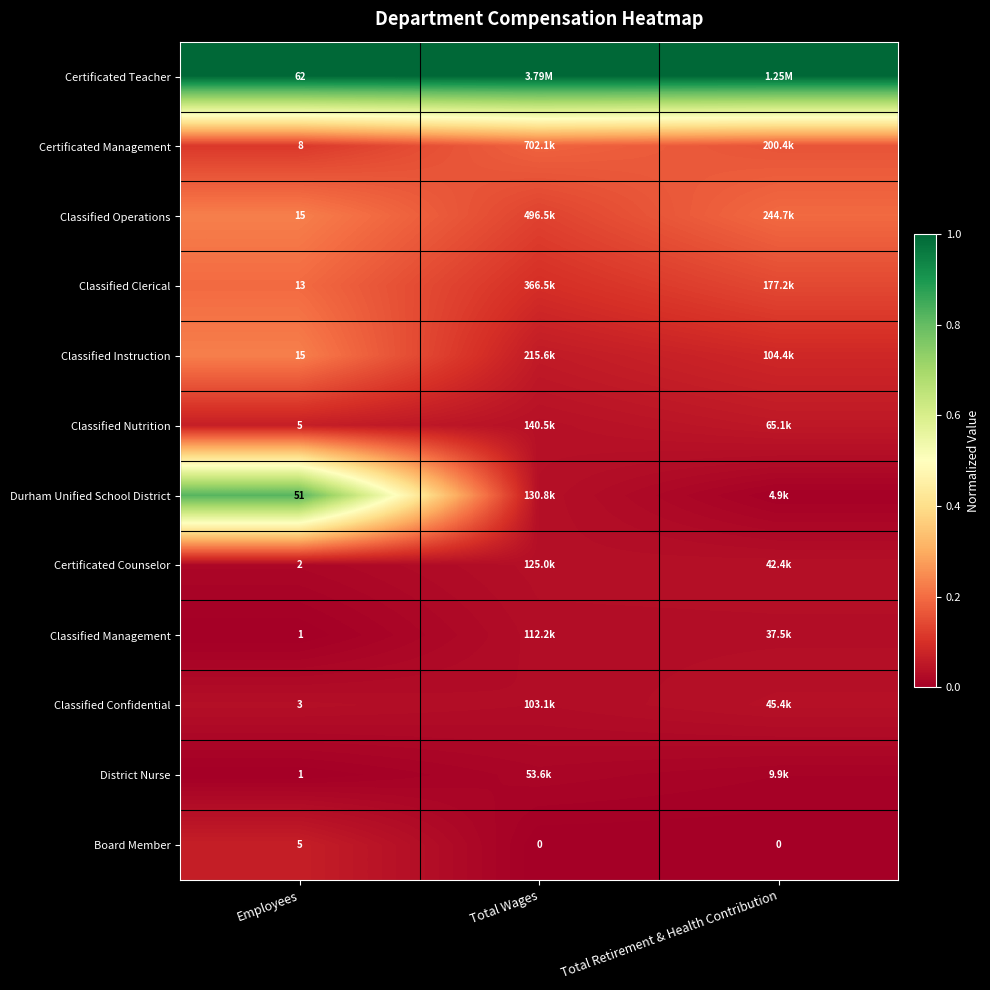

Is it true that Classified Instruction equals 0.2 at Employees?

True